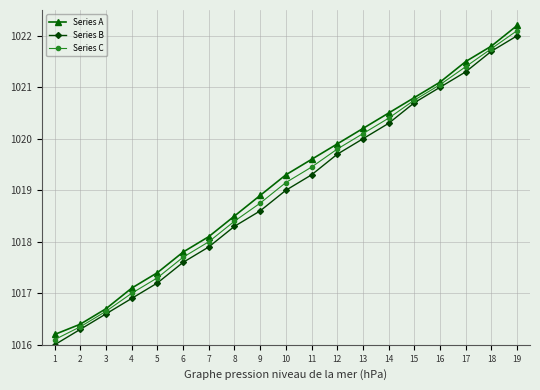

The Series B series shows 1017.2 at 5. True or false?

True